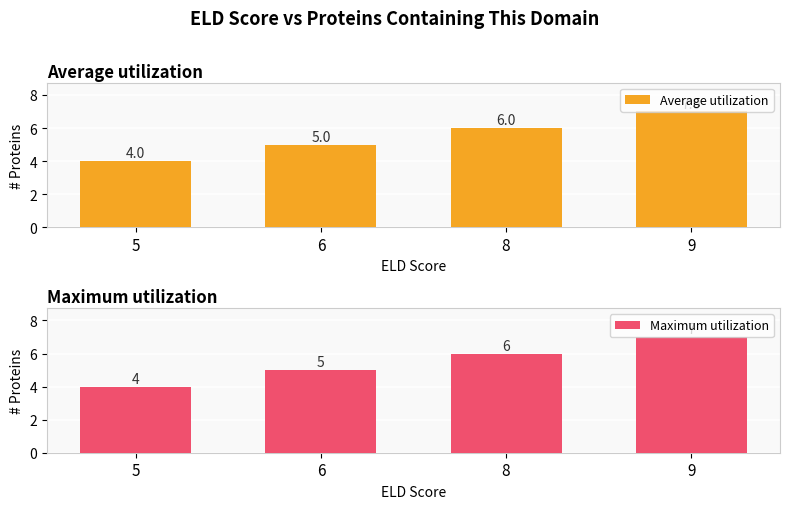

Reading left to right, transcribe all the data shown in this chart.

Average utilization: 5=4	6=5	8=6	9=7
Maximum utilization: 5=4	6=5	8=6	9=7